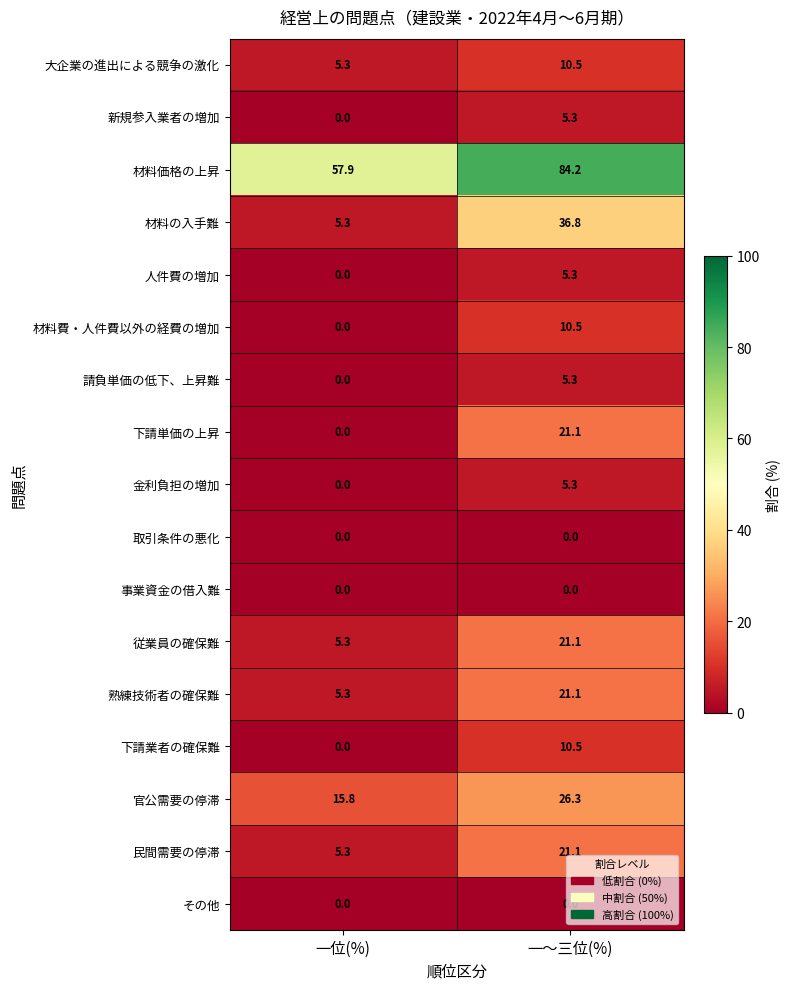

At which label is 材料費・人件費以外の経費の増加 closest to 5?

一位(%)